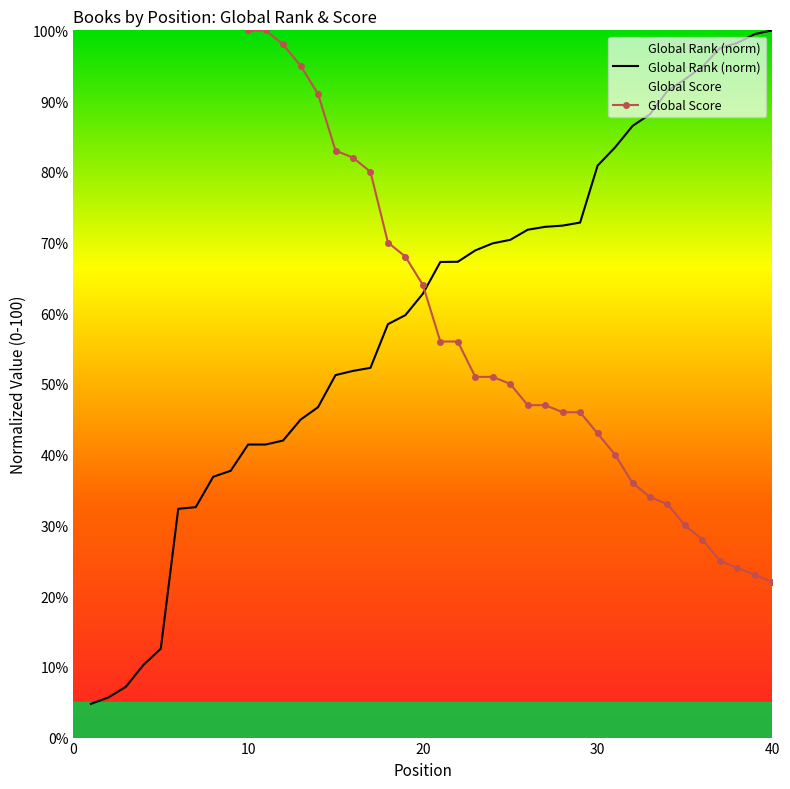

What is the minimum value for Global Rank (norm)?

4.8